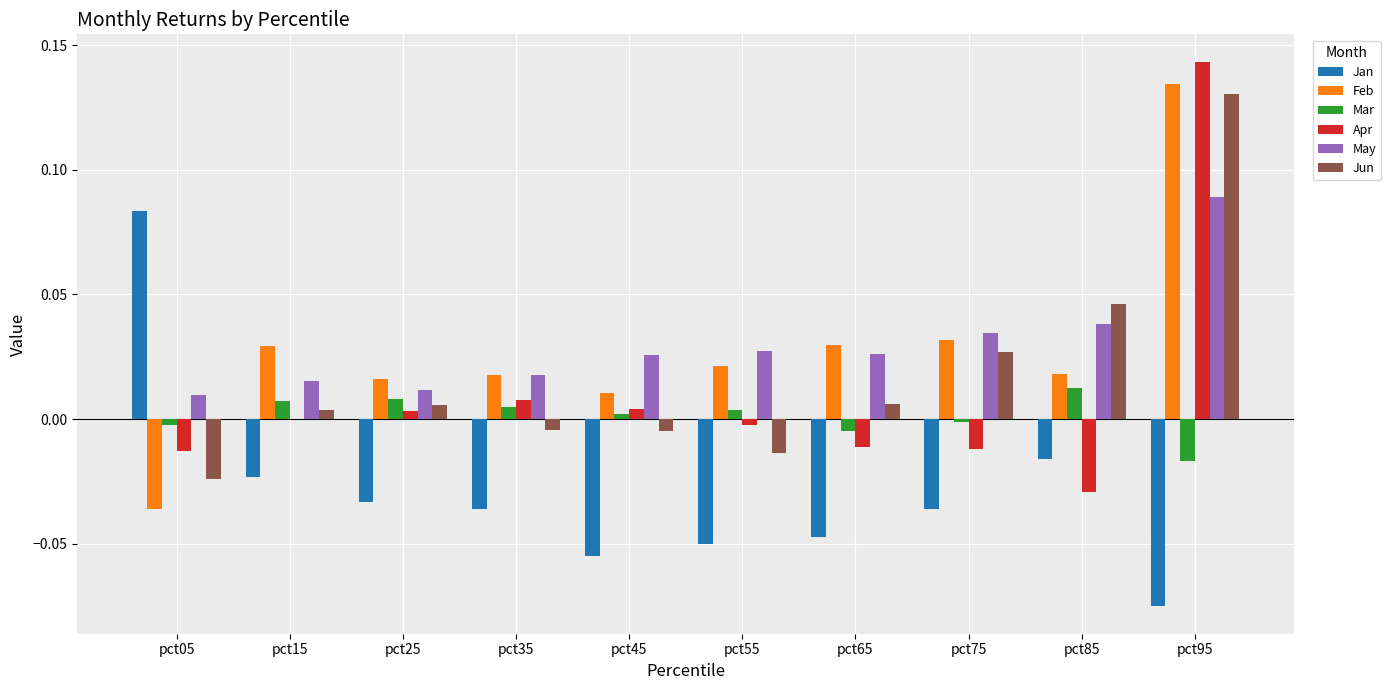

The value of Jan at pct95 is -0.0. True or false?

False